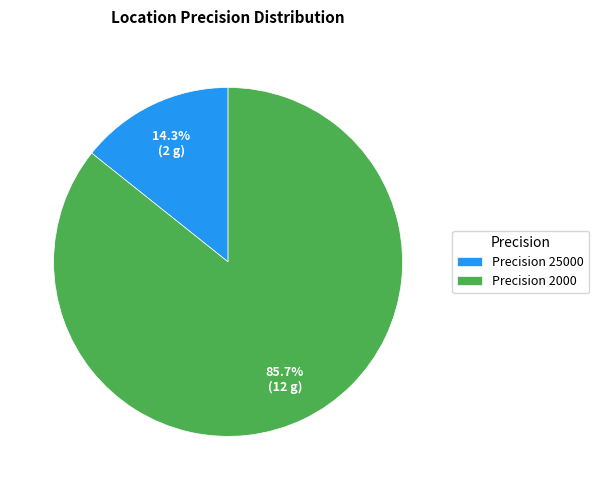

To the nearest percent, what is the average slice percentage?

50%